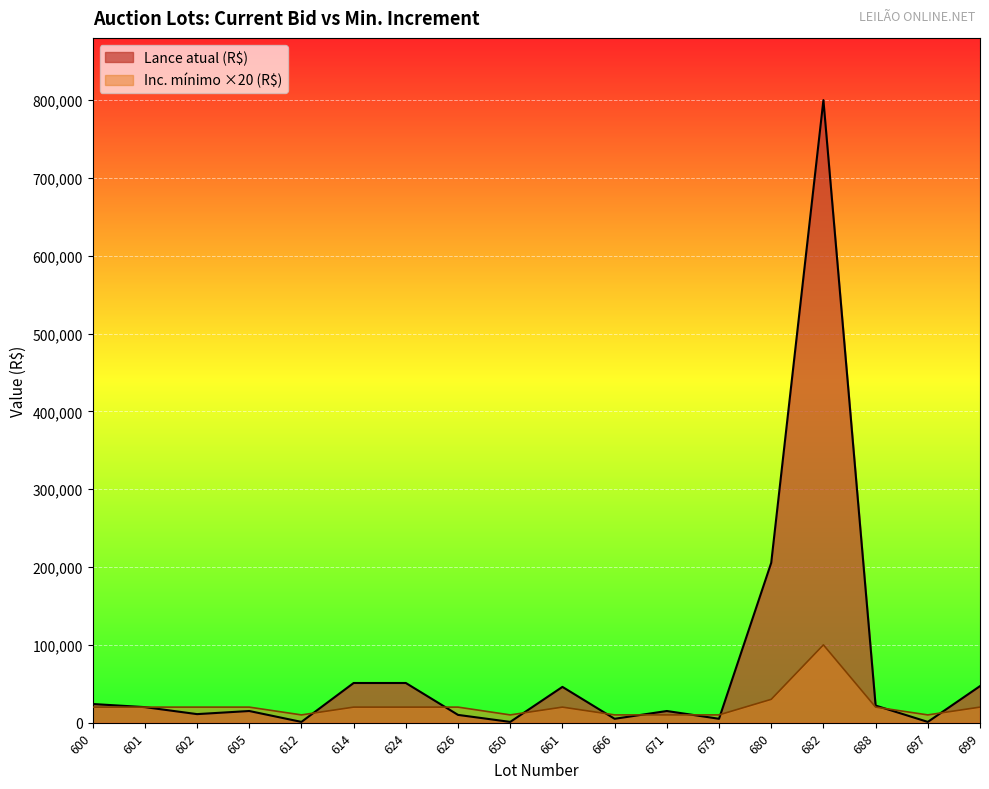

After their last crossing, which series has the higher values: Lance atual (R$) or Inc. mínimo (R$)?

Lance atual (R$)